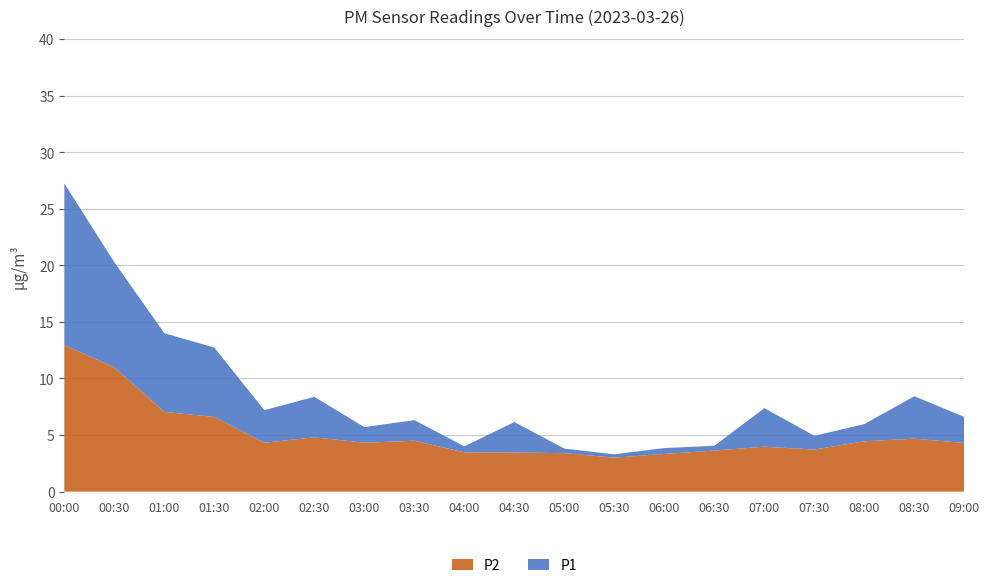

Reading left to right, transcribe all the data shown in this chart.

P1: 27.2	20.3	14.0	12.7	7.2	8.4	5.7	6.3	4.0	6.2	3.8	3.3	3.9	4.0	7.4	4.9	6.0	8.4	6.6
P2: 12.9	11.0	7.0	6.6	4.3	4.8	4.3	4.5	3.5	3.5	3.4	3.0	3.3	3.6	4.0	3.7	4.5	4.7	4.3